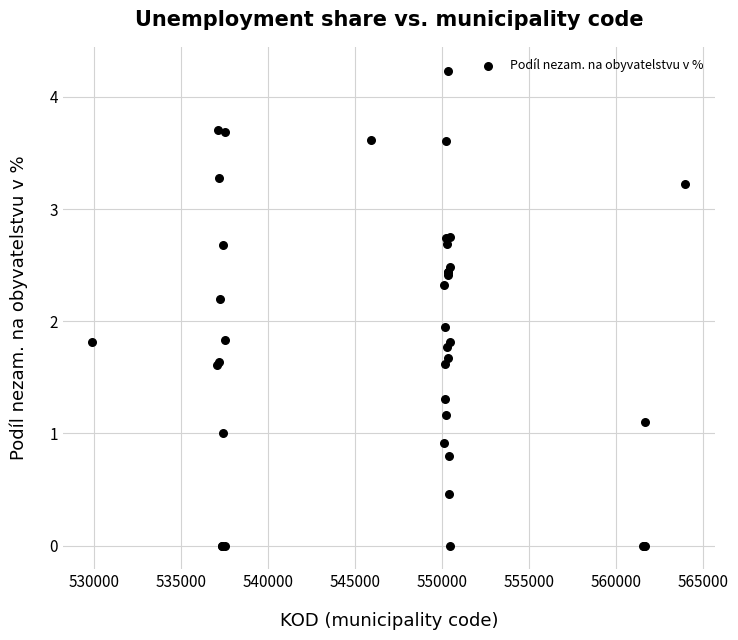

What Y value in the scatter plot is closest to 2?

1.9